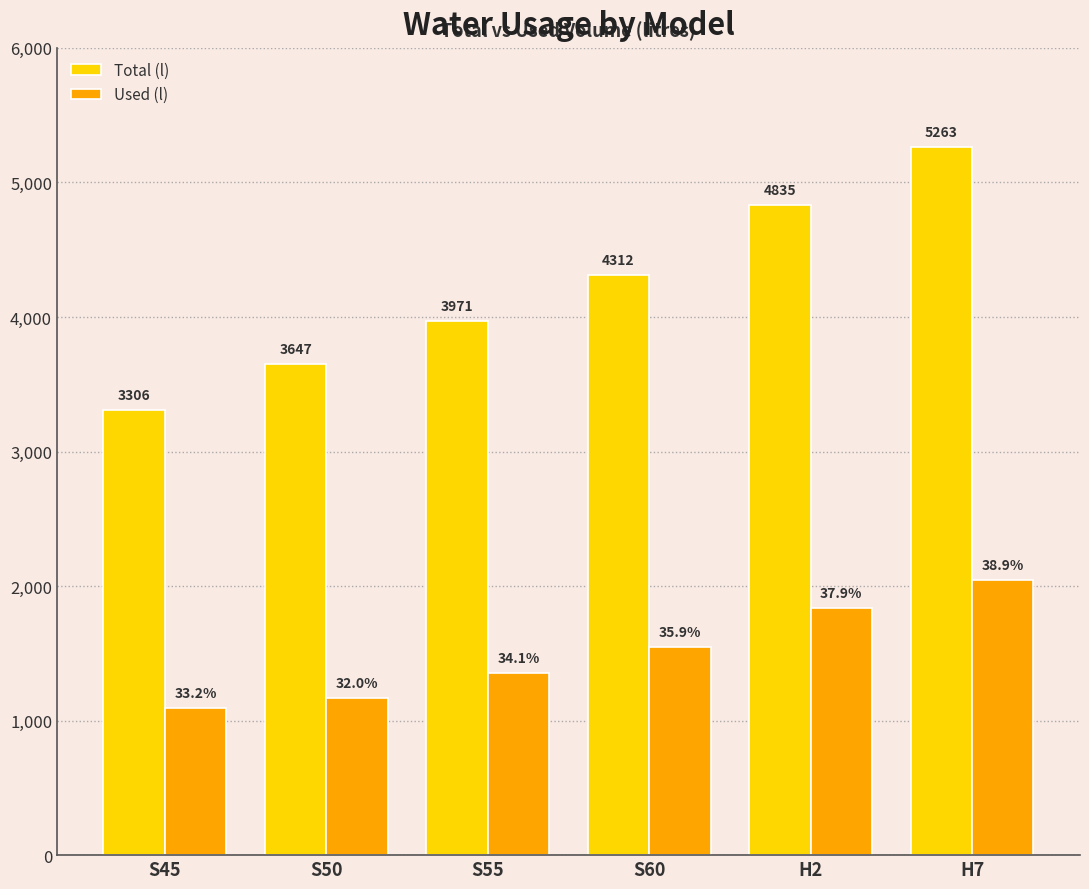

Which series has the largest total across all categories?

Total (l)